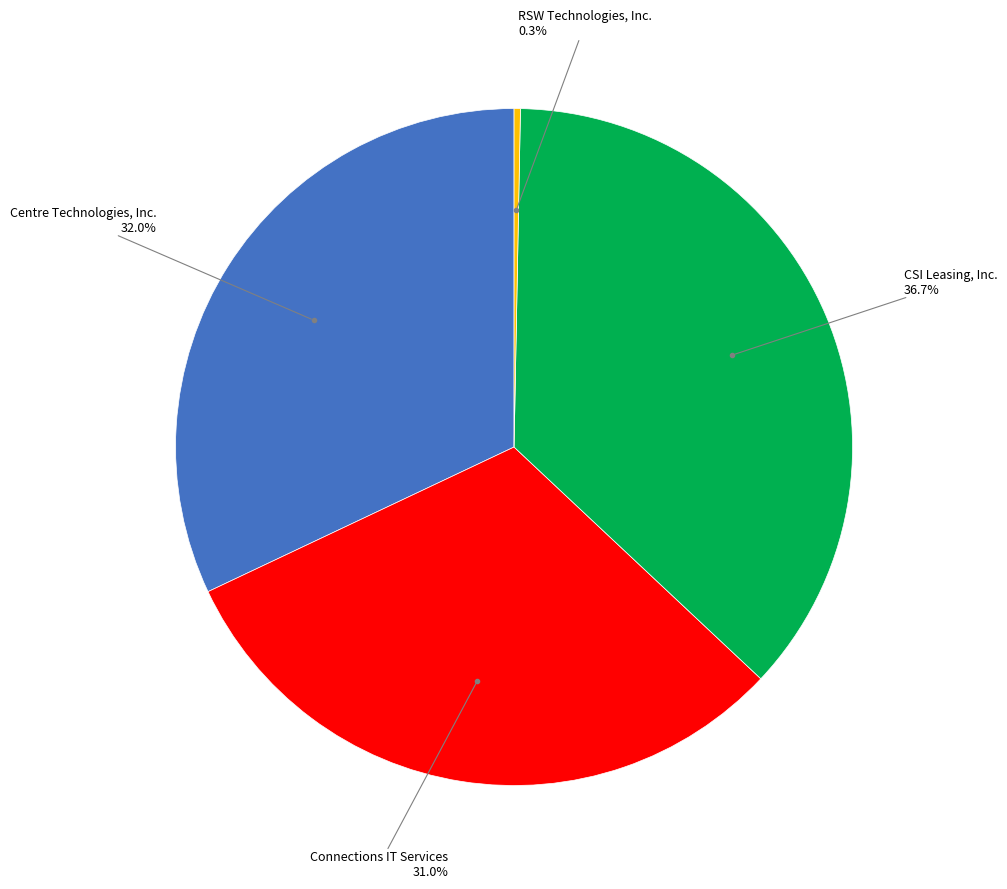

Is there any slice that represents more than half of the pie?

No